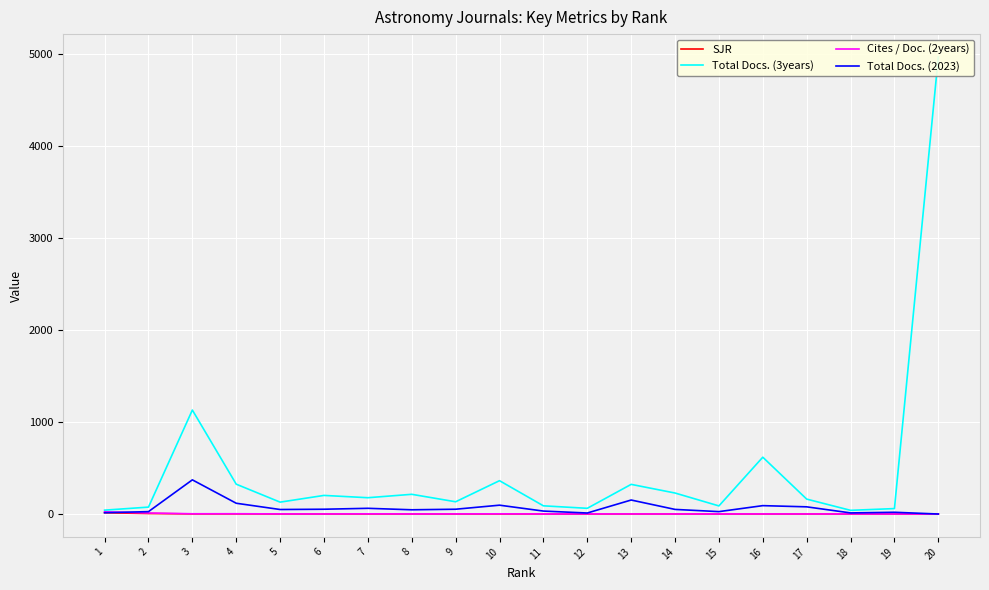

Between which two adjacent categories do Total Docs. (2023) and SJR first intersect?

19 and 20